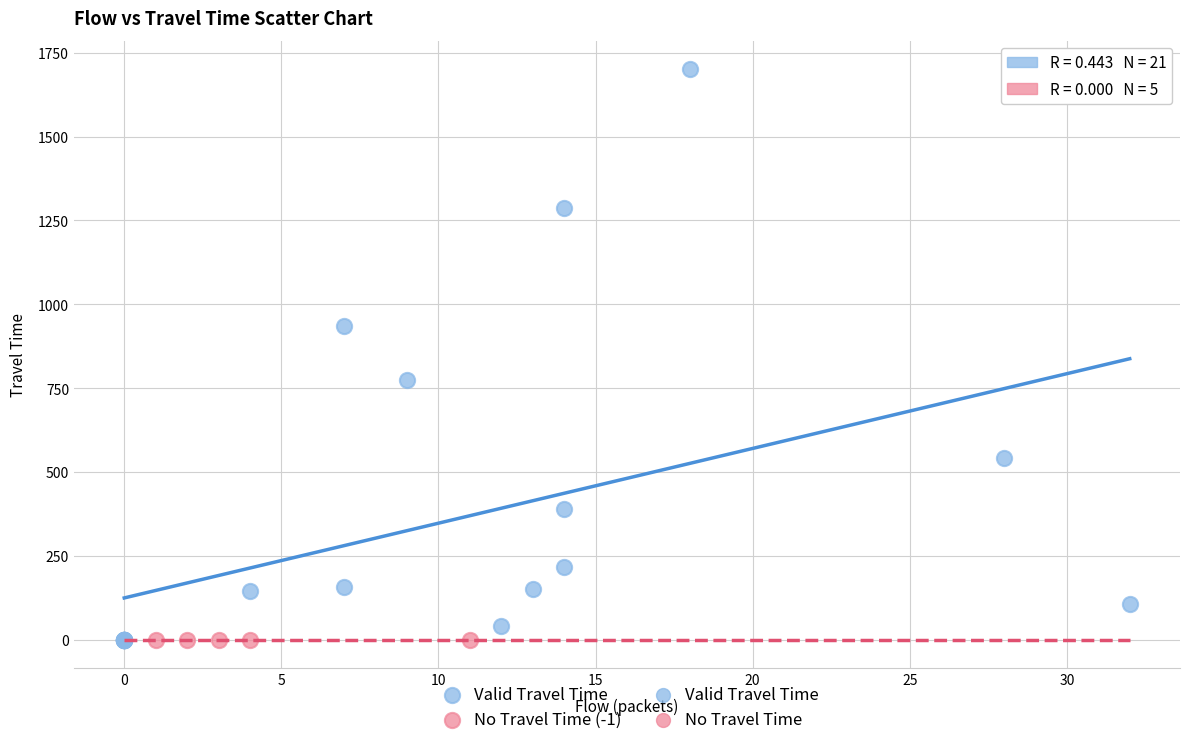

Which series contains the highest Y value?

Valid Travel Time